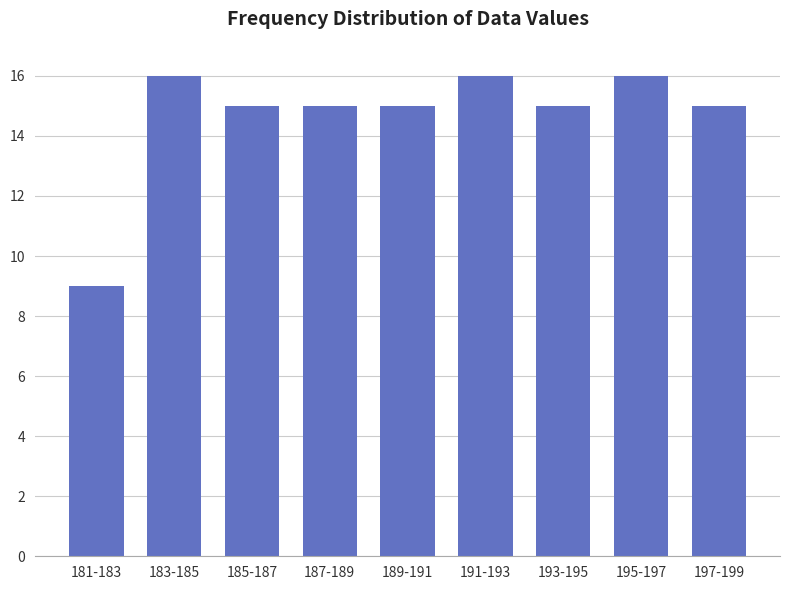

Reading left to right, extract all data points from this chart.

181-183=9	183-185=16	185-187=15	187-189=15	189-191=15	191-193=16	193-195=15	195-197=16	197-199=15